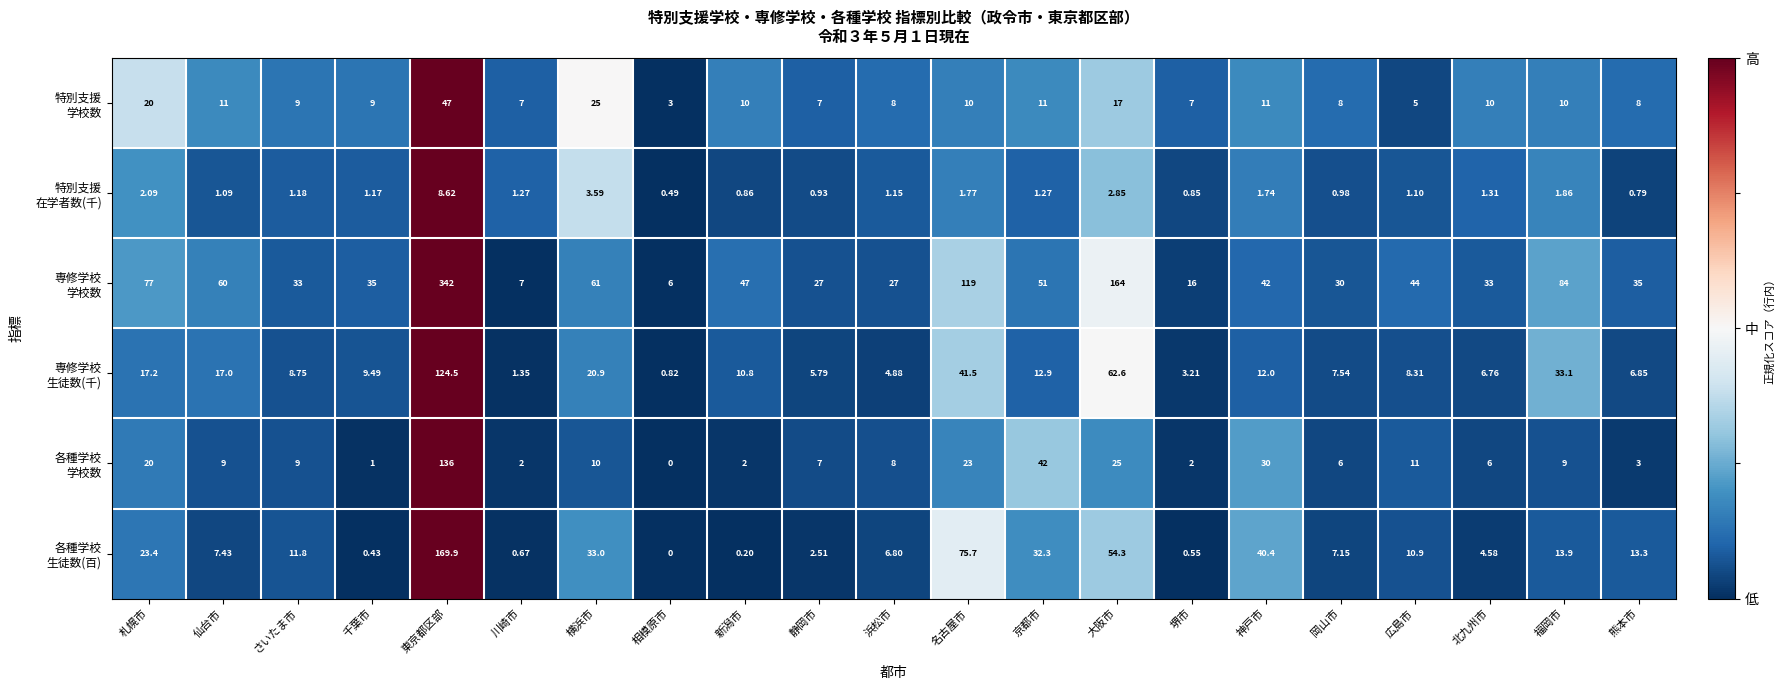

How many distinct data groups are displayed?

6